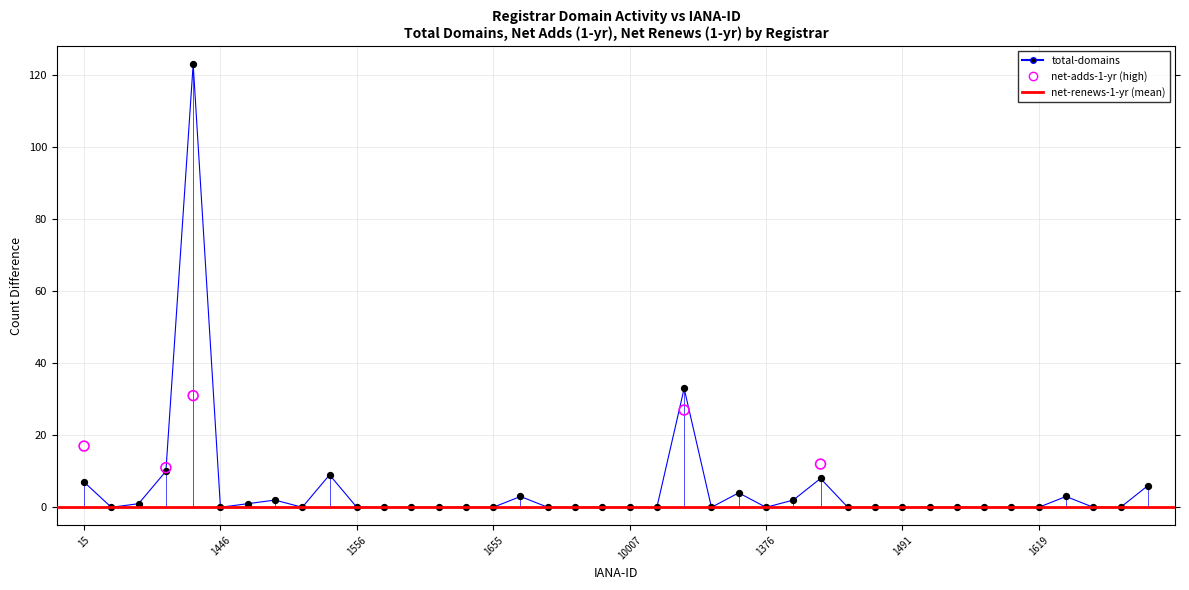

Which series has the widest spread of Y values?

total-domains